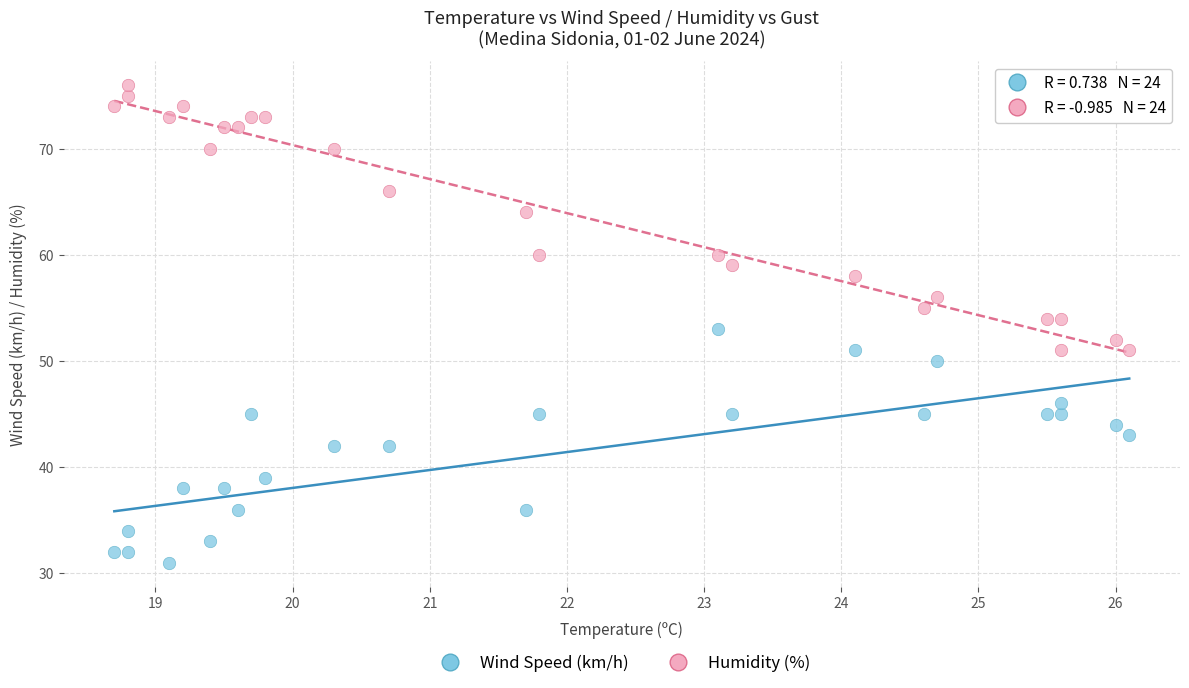

Which series contains the lowest Y value?

Wind Speed (km/h)